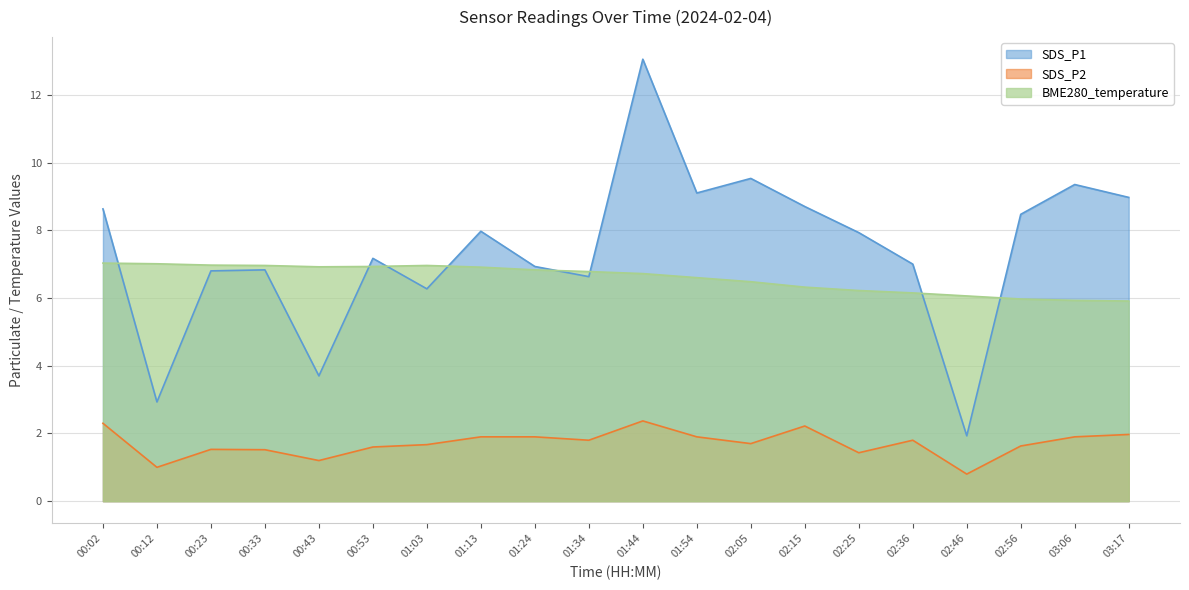

What is the difference between the maximum and minimum values in the SDS_P1 series?

11.1